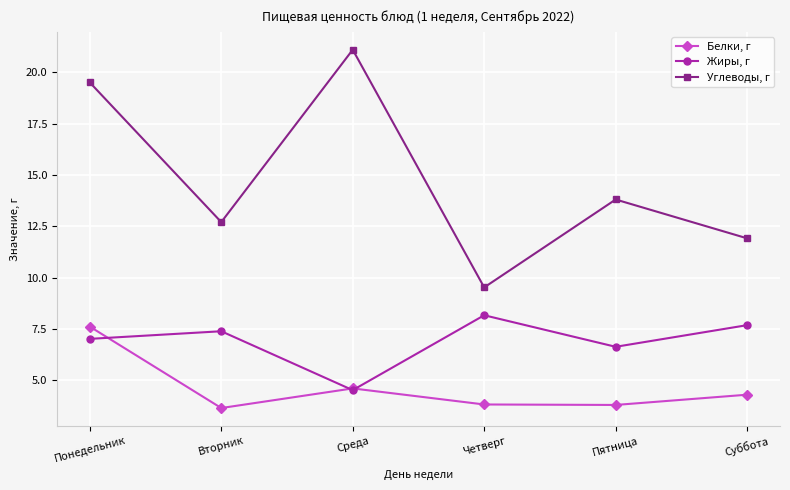

True or false: Белки, г and Жиры, г cross at least once.

True